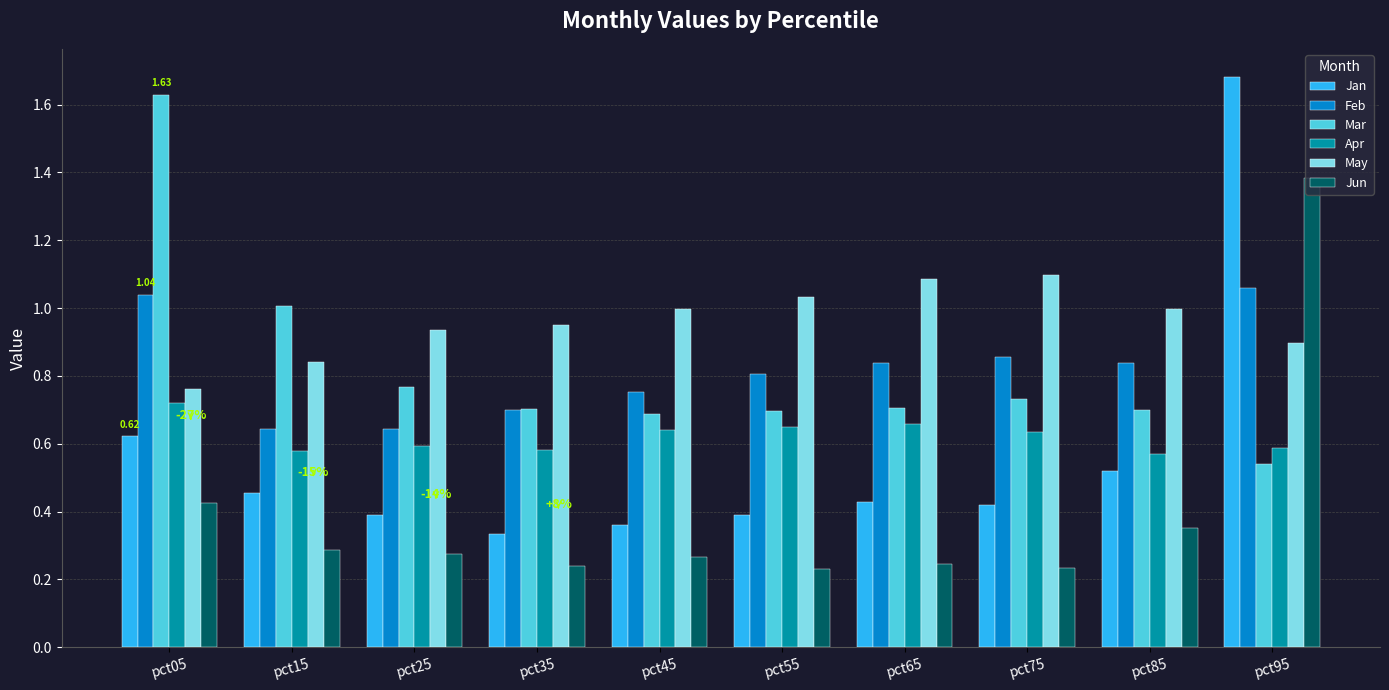

What is the sum of all Mar values?

8.2